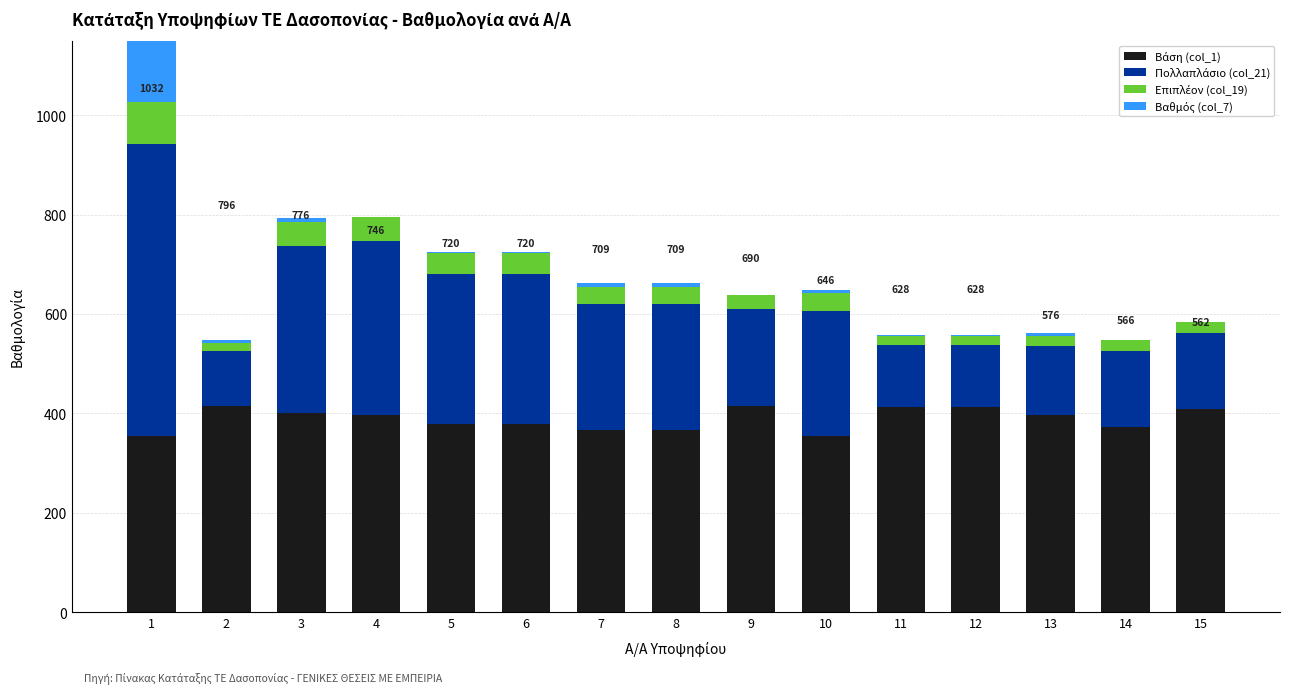

List the series in order of their peak value, highest first.

Πολλαπλάσιο (col_21), Βάση (col_1), Βαθμός (col_7), Επιπλέον (col_19)